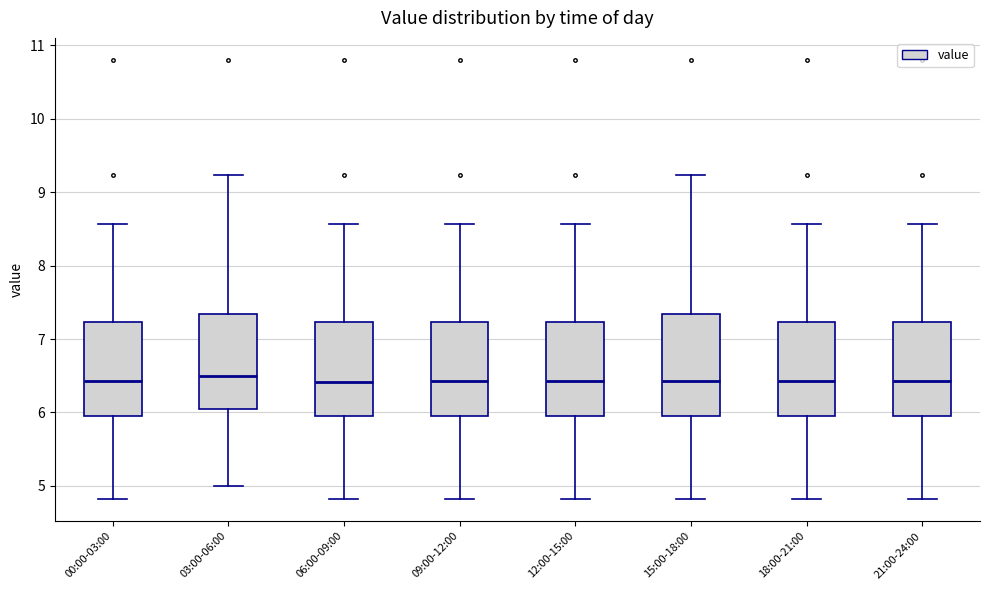

Reading left to right, transcribe this box plot: for each box, give where its median line is, the range the box spans, and where its two whiskers end, as read against the y-axis. The values are not printed on the chart, so give them approximately, as read against the axis.

00:00-03:00: median 6.4, box 6.0 to 7.2, whiskers 4.8 to 8.6
03:00-06:00: median 6.5, box 6.1 to 7.3, whiskers 5.0 to 9.2
06:00-09:00: median 6.4, box 6.0 to 7.2, whiskers 4.8 to 8.6
09:00-12:00: median 6.4, box 6.0 to 7.2, whiskers 4.8 to 8.6
12:00-15:00: median 6.4, box 6.0 to 7.2, whiskers 4.8 to 8.6
15:00-18:00: median 6.4, box 6.0 to 7.3, whiskers 4.8 to 9.2
18:00-21:00: median 6.4, box 6.0 to 7.2, whiskers 4.8 to 8.6
21:00-24:00: median 6.4, box 6.0 to 7.2, whiskers 4.8 to 8.6